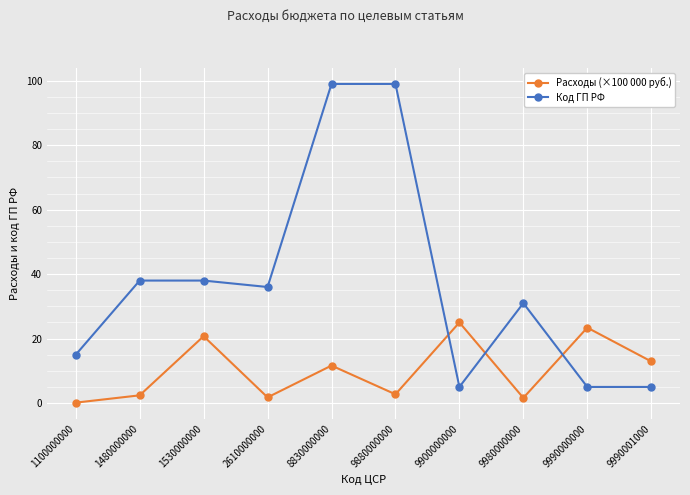

Does the chart display data point markers on the line(s)?

Yes